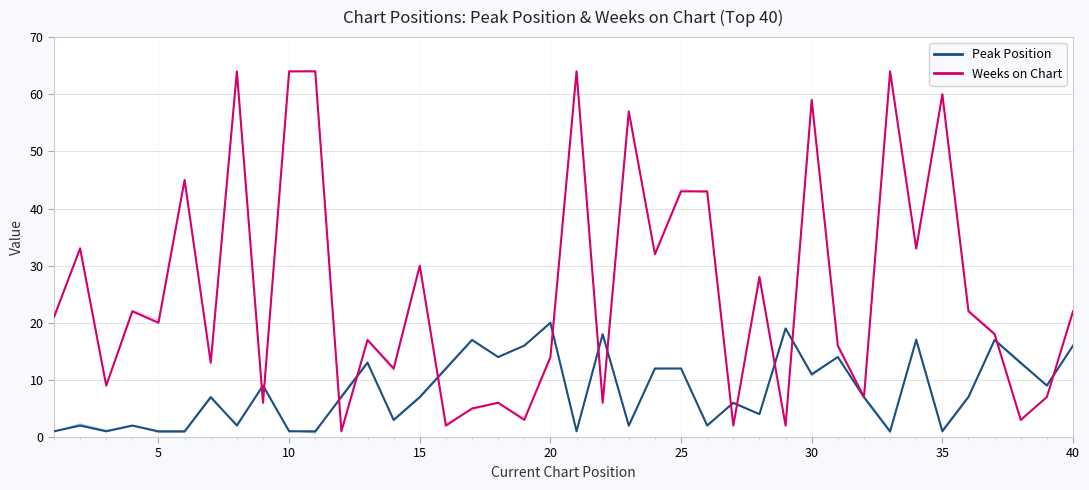

The Peak Position series shows 24 at 40. True or false?

False